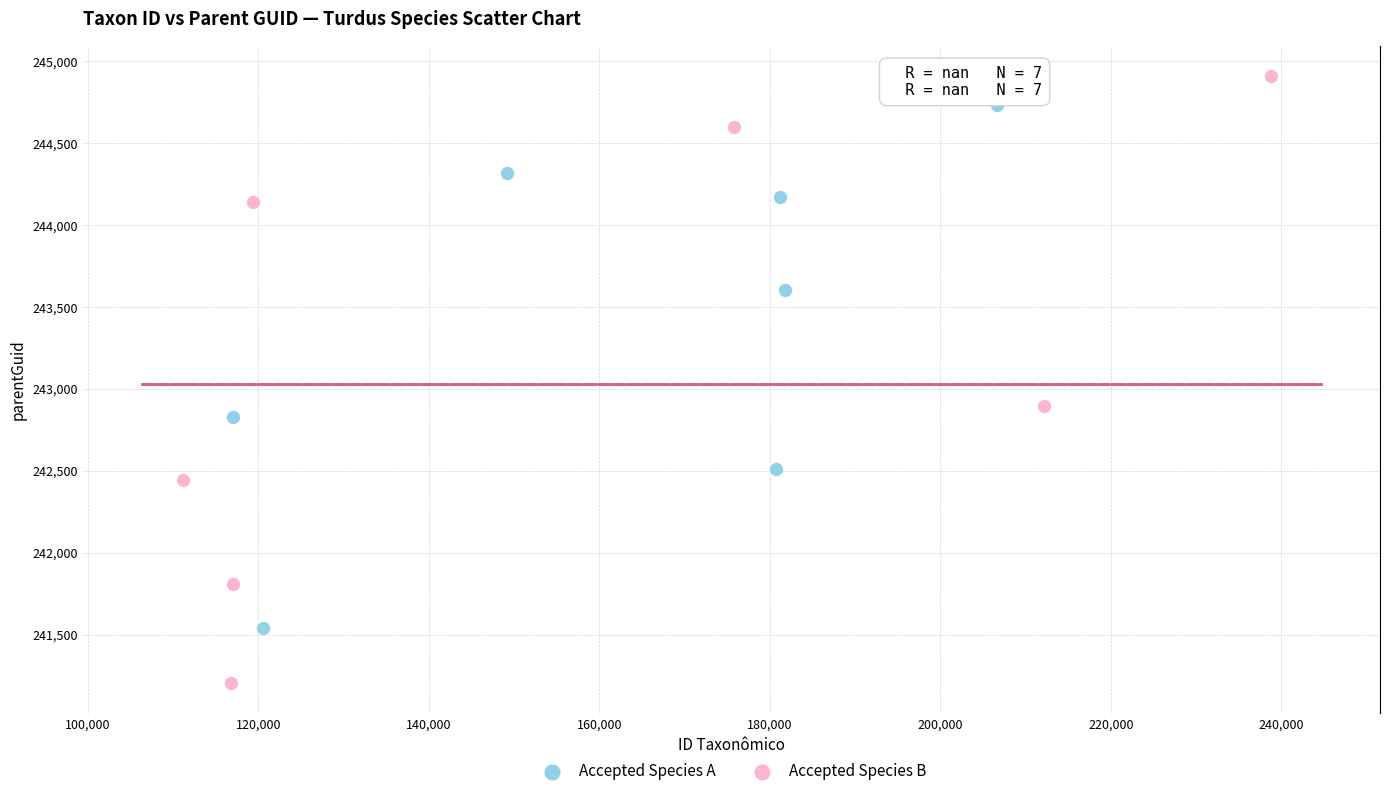

Which series has the widest spread of Y values?

Accepted Species B